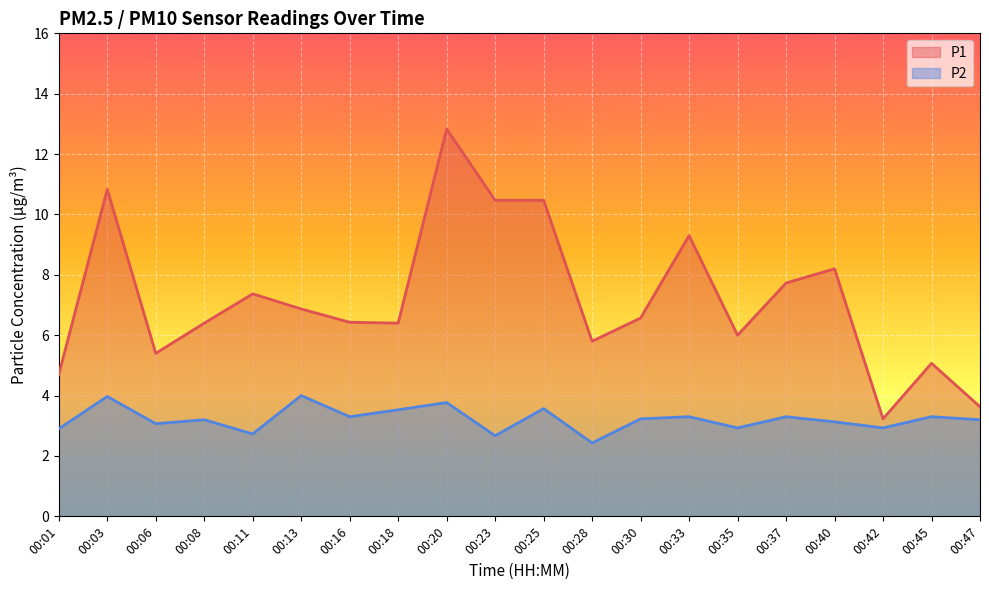

True or false: P1 and P2 cross at least once.

False